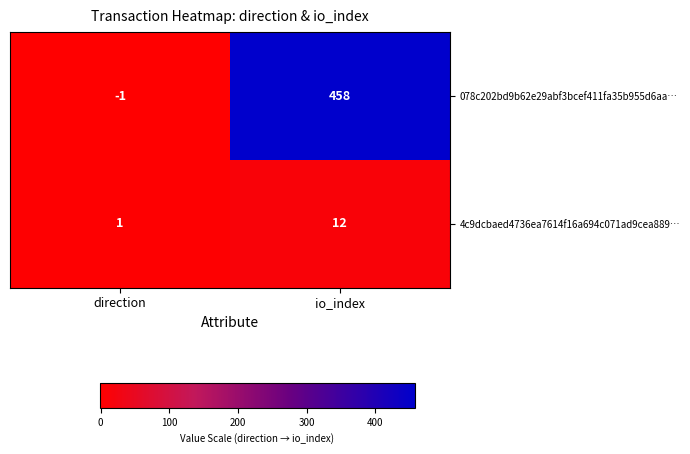

At which category is the sum across all series the highest?

io_index